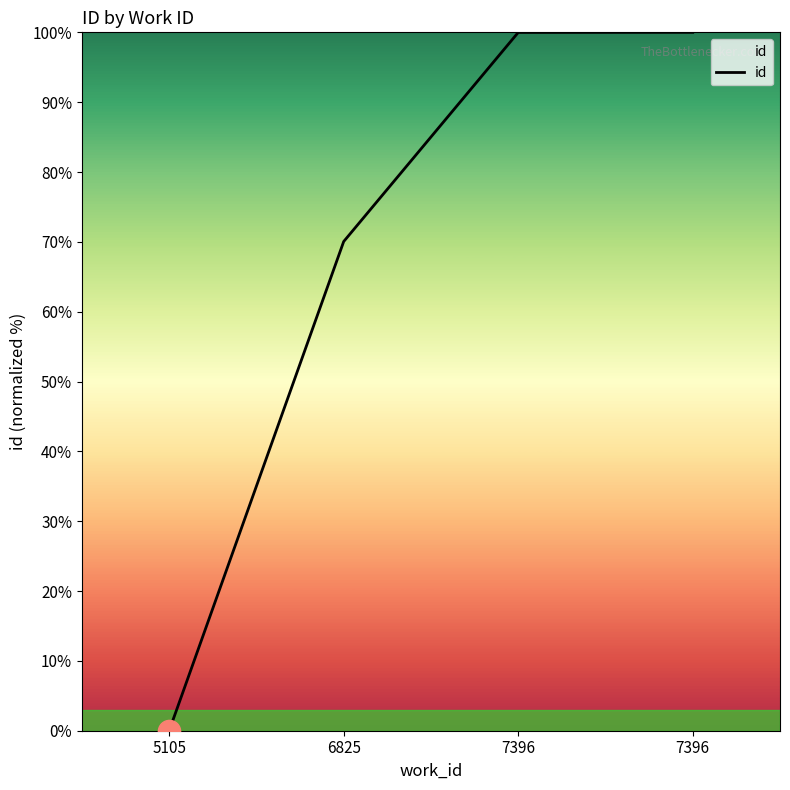

What is the change in value from 6825 to 7396?

+29.9